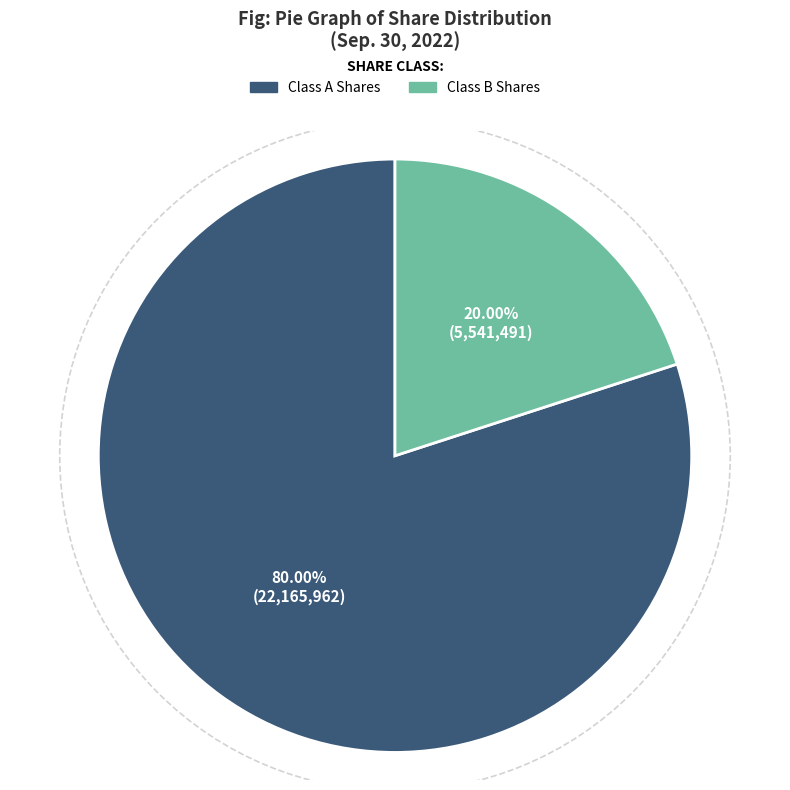

Is there a majority slice in this chart?

Yes